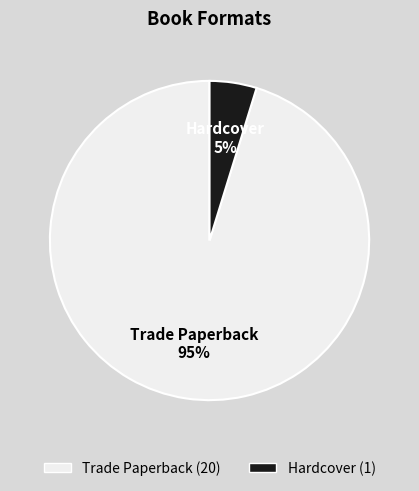

To the nearest percent, what is the average slice percentage?

50%